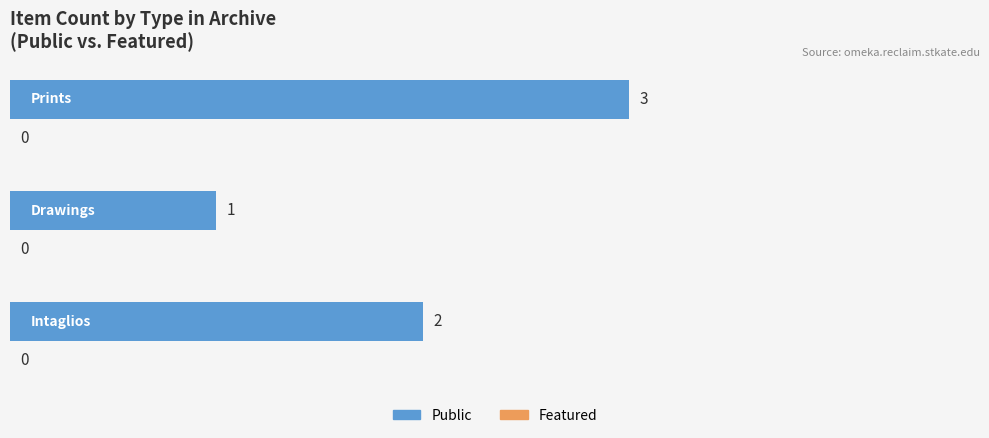

What is the maximum value shown in the chart?

3